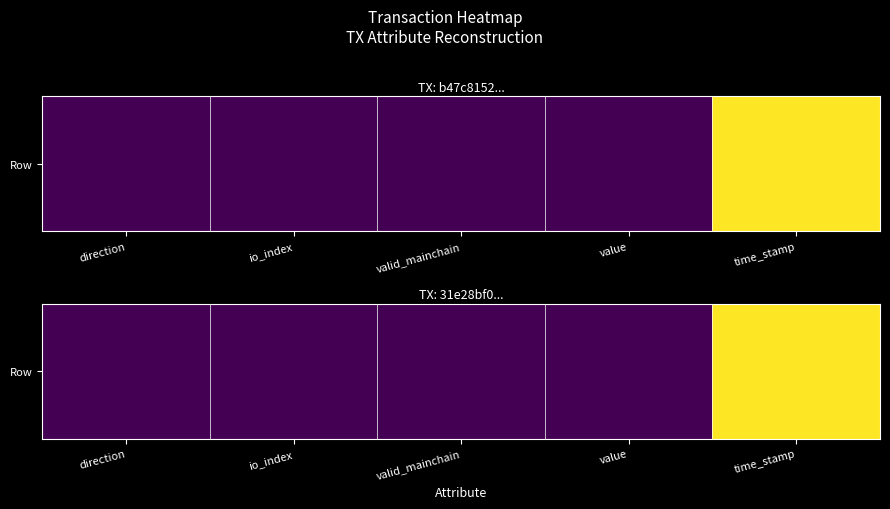

Between valid_mainchain and direction, which is larger?

valid_mainchain